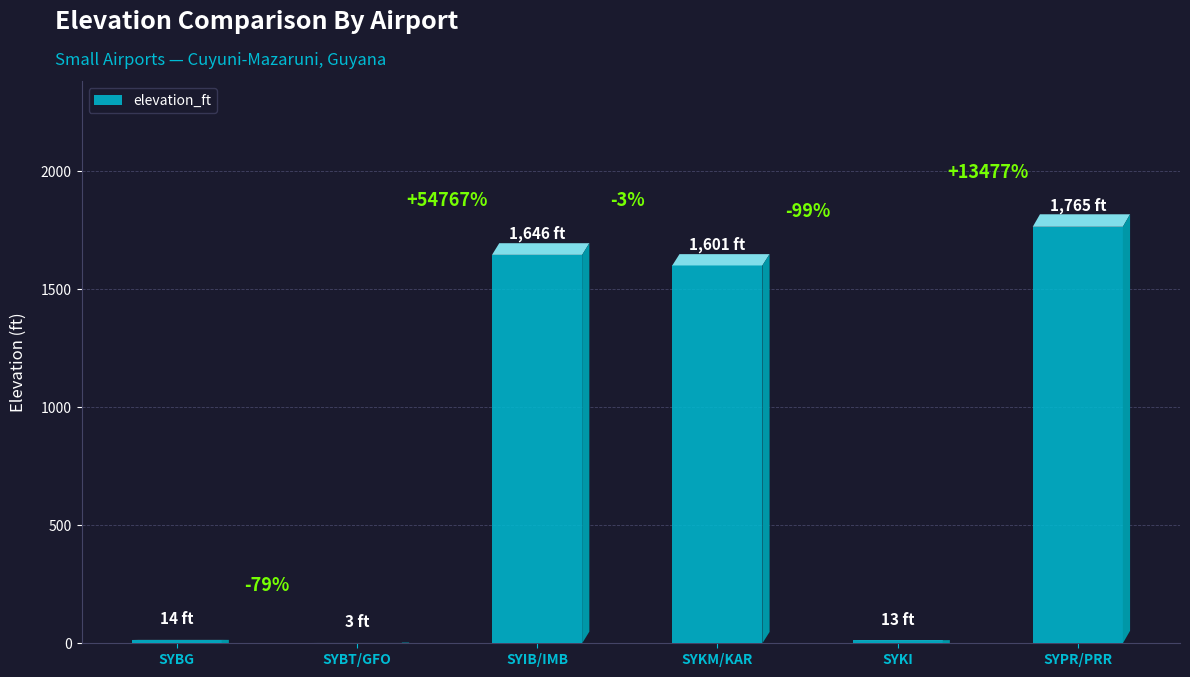

What is the change in value from SYBG to SYKM/KAR?

+1587